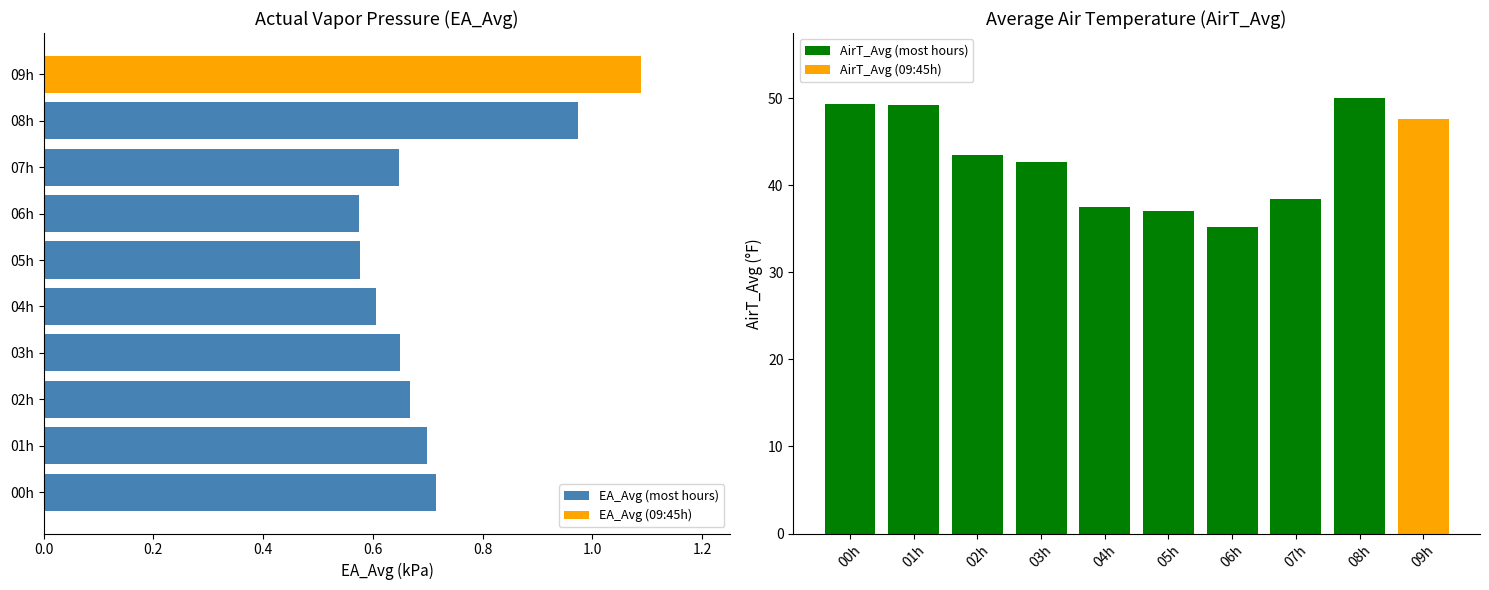

At which category does the chart reach its peak across all series?

08h